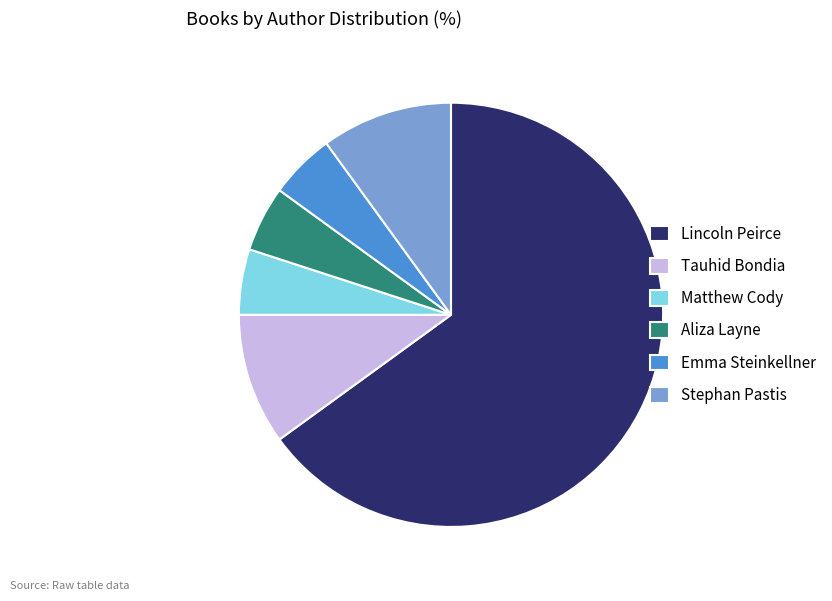

What is the largest slice in the pie chart?

Lincoln Peirce